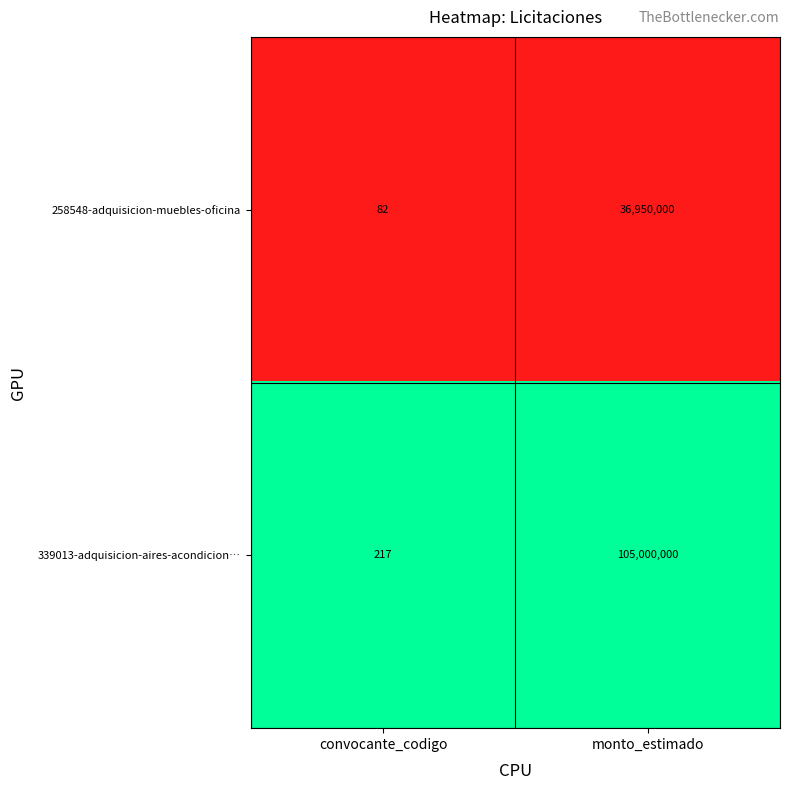

True or false: 258548-adquisicion-muebles-oficina has a value of 25635541 at monto_estimado.

False